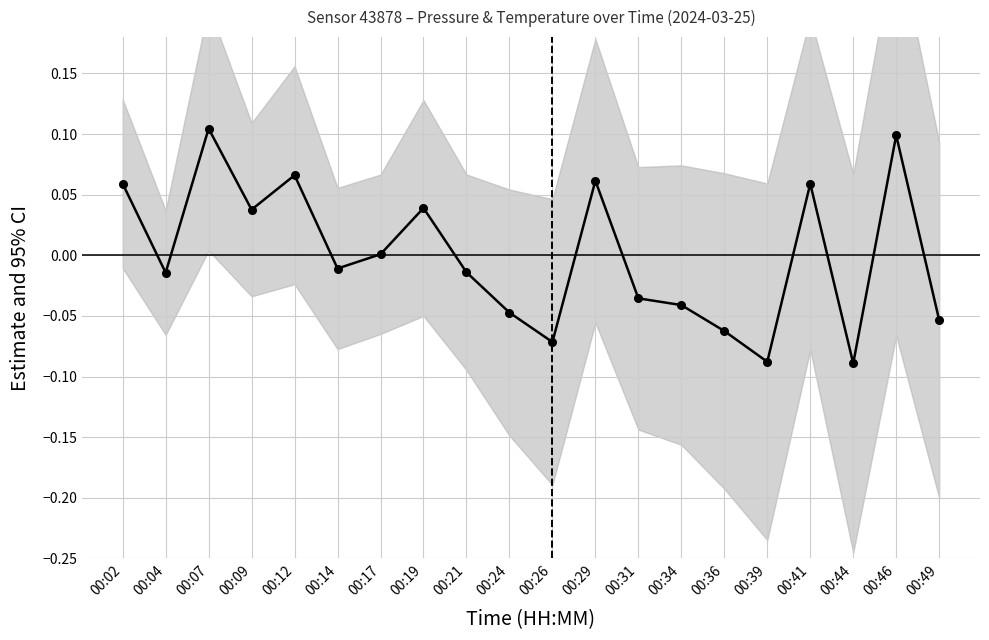

What is the difference between the values at 00:29 and 00:44?

0.2